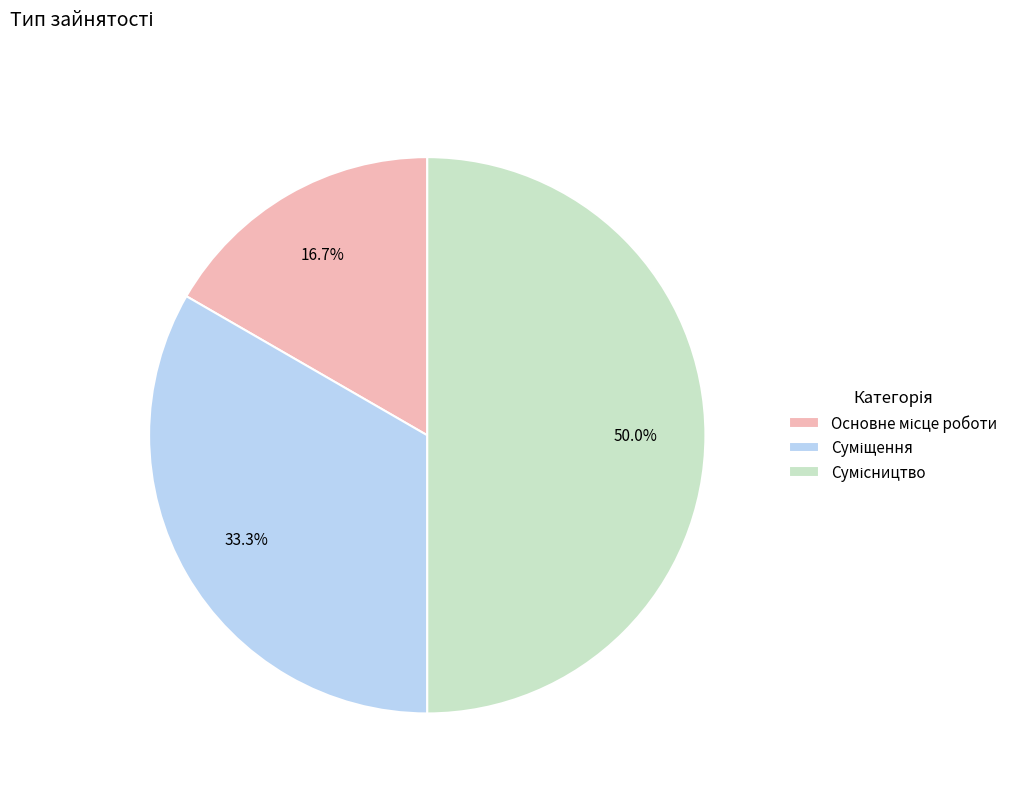

To the nearest percent, what is the average slice percentage?

33%